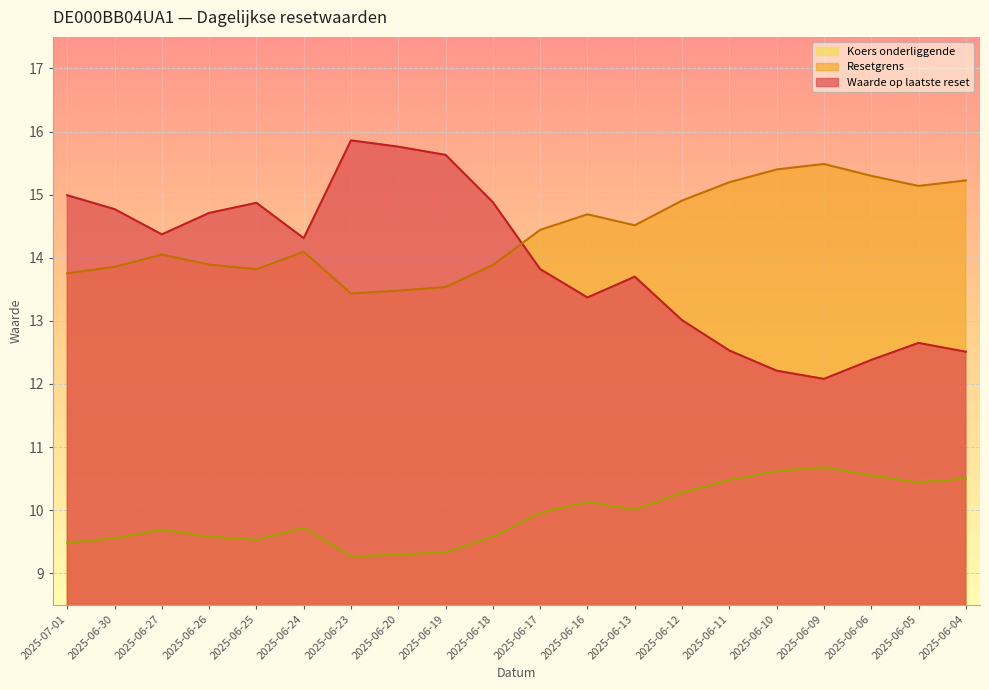

True or false: Resetgrens has a value of 22.6 at 2025-06-25.

False